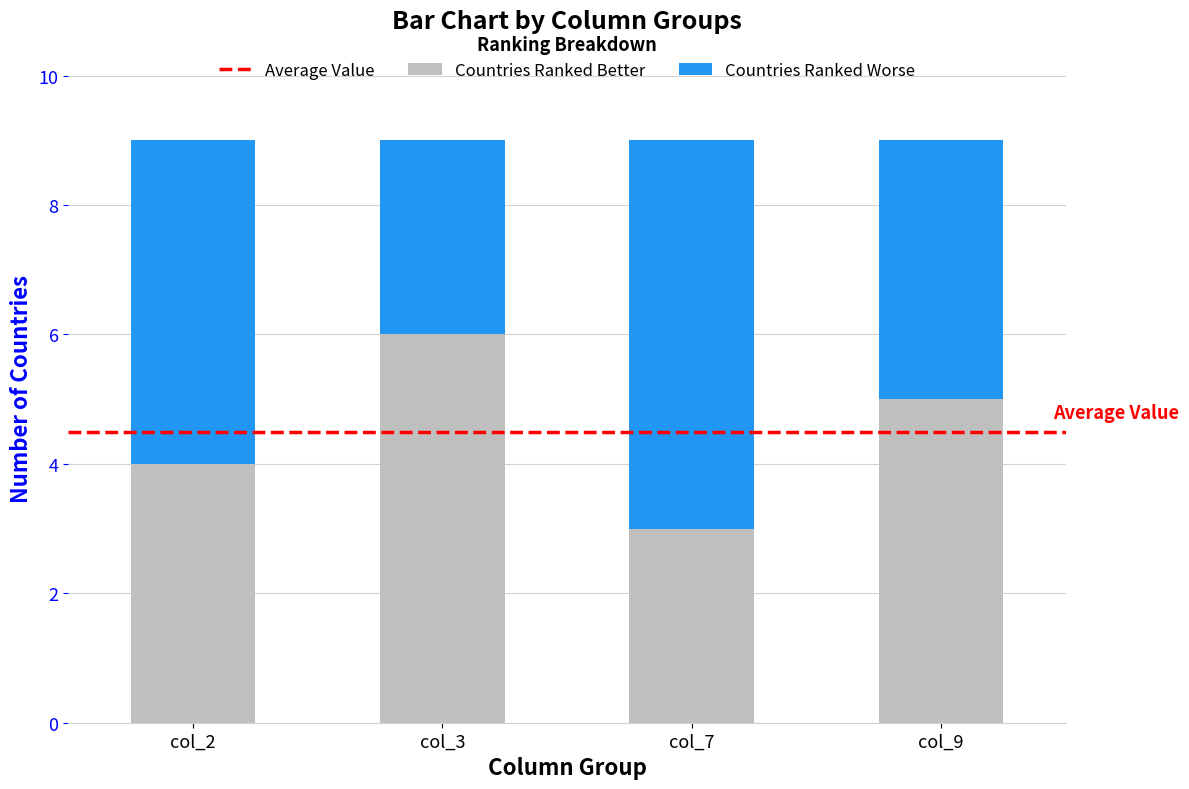

How many bars are there in total?

4